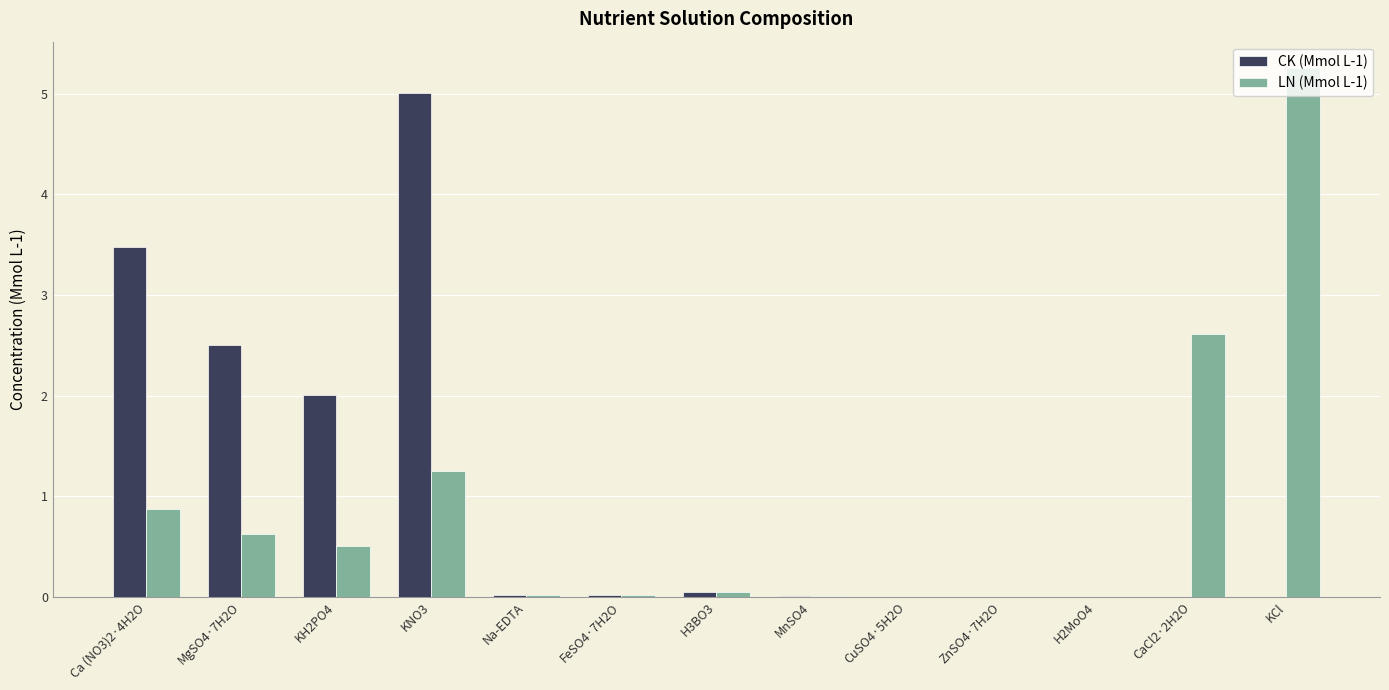

The value of LN (Mmol L-1) at CaCl2·2H2O is 4.4. True or false?

False